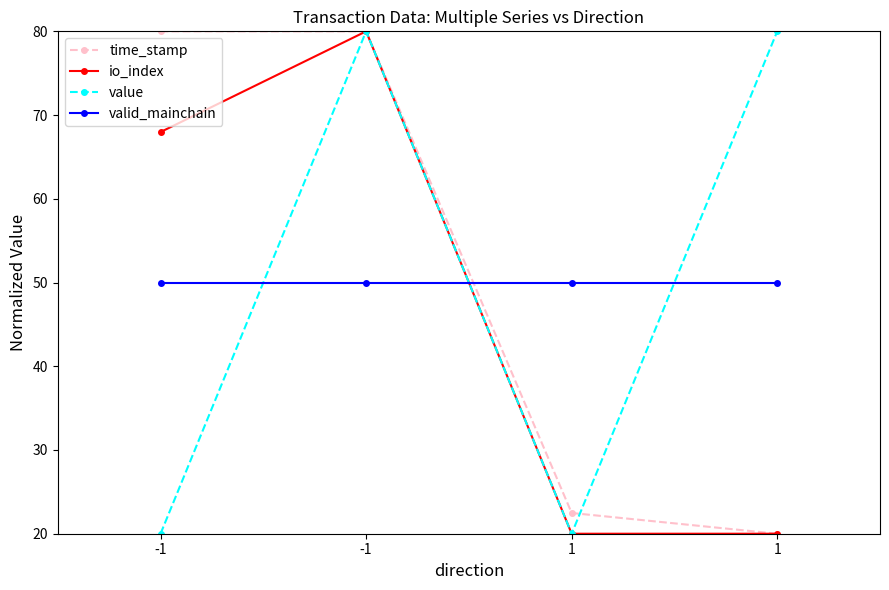

What is the total value across all series at 1?

112.5